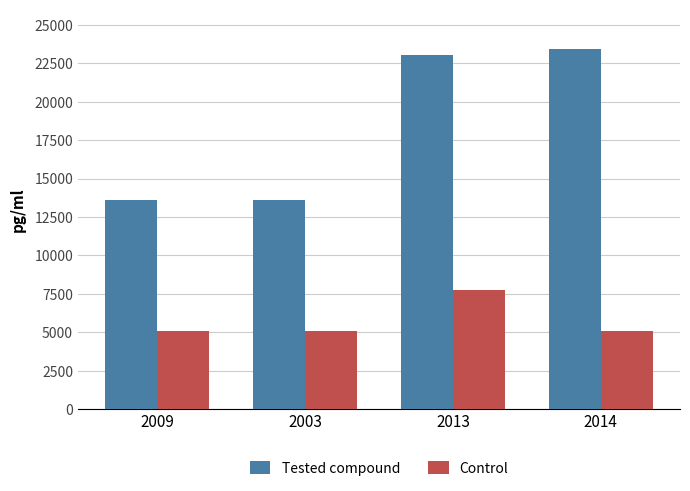

What is the highest value of the Control series?

7738